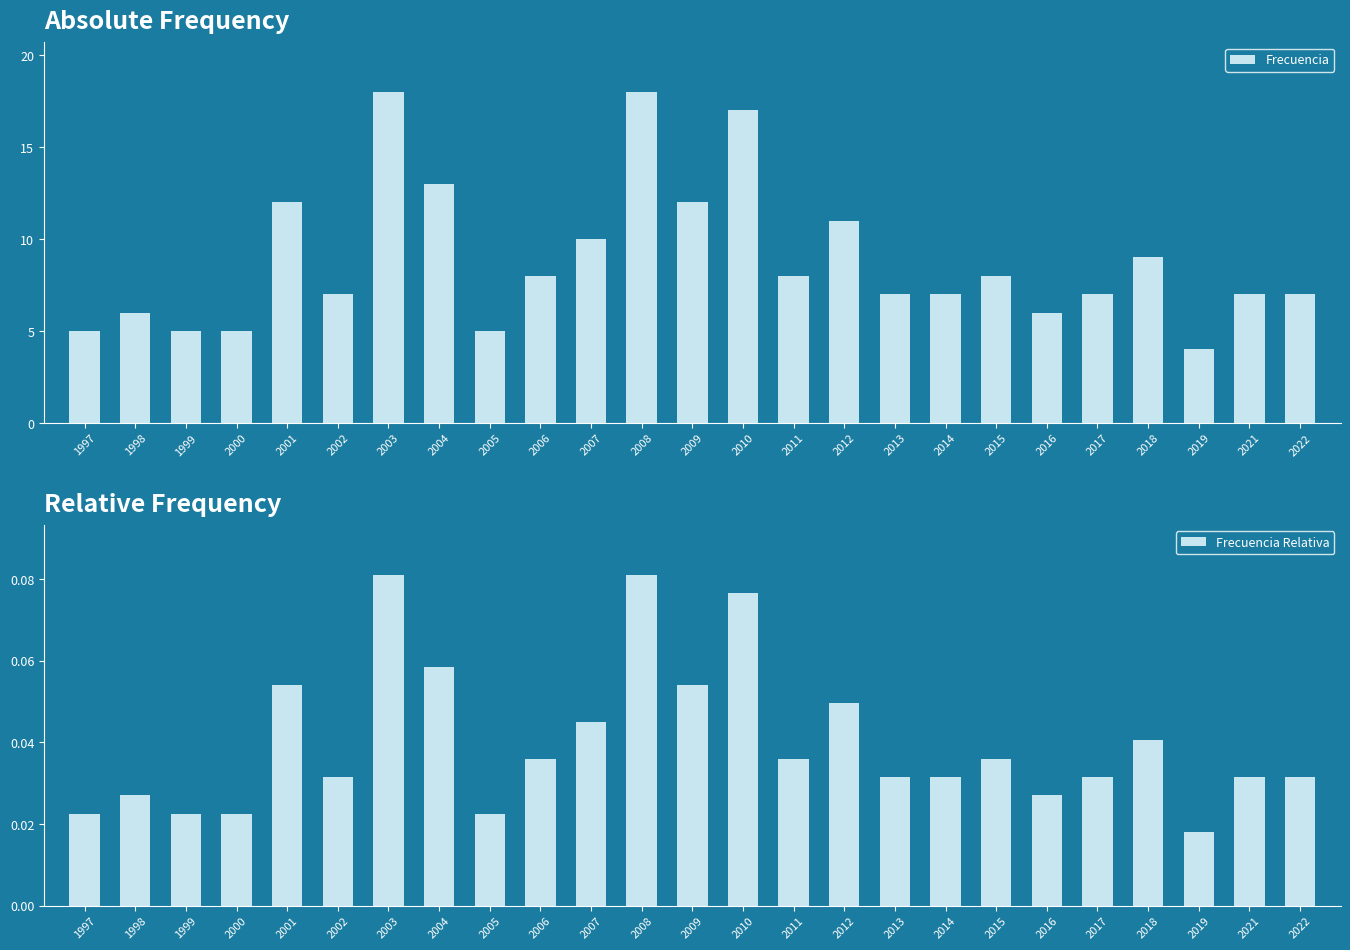

What is the sum of the Frecuencia Relativa values at 1998 and 2003?

0.1